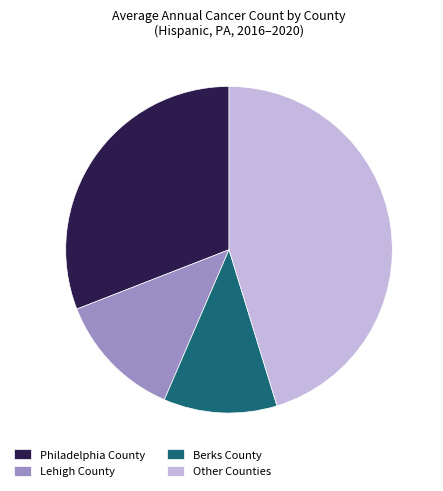

Which slice is the largest?

Other Counties